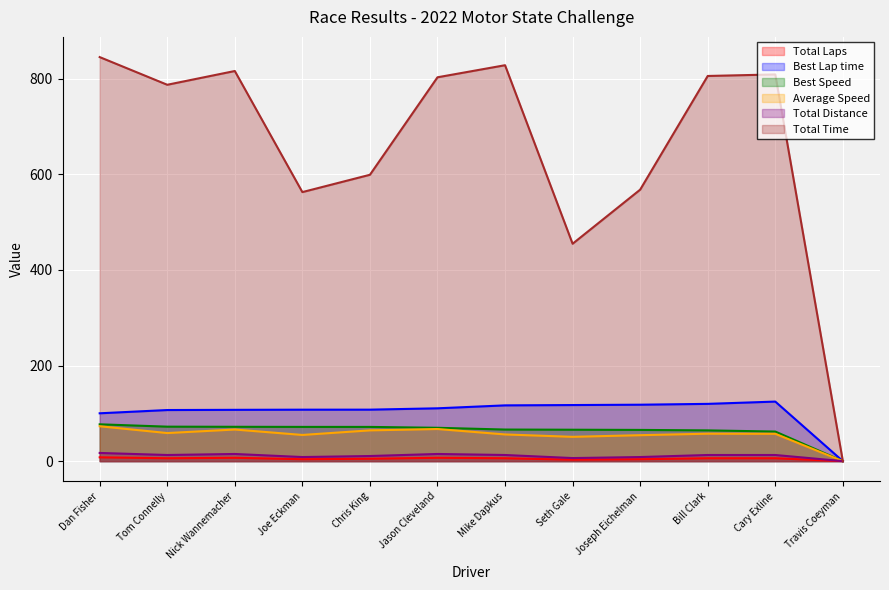

What is the sum of all Best Speed values?

757.0